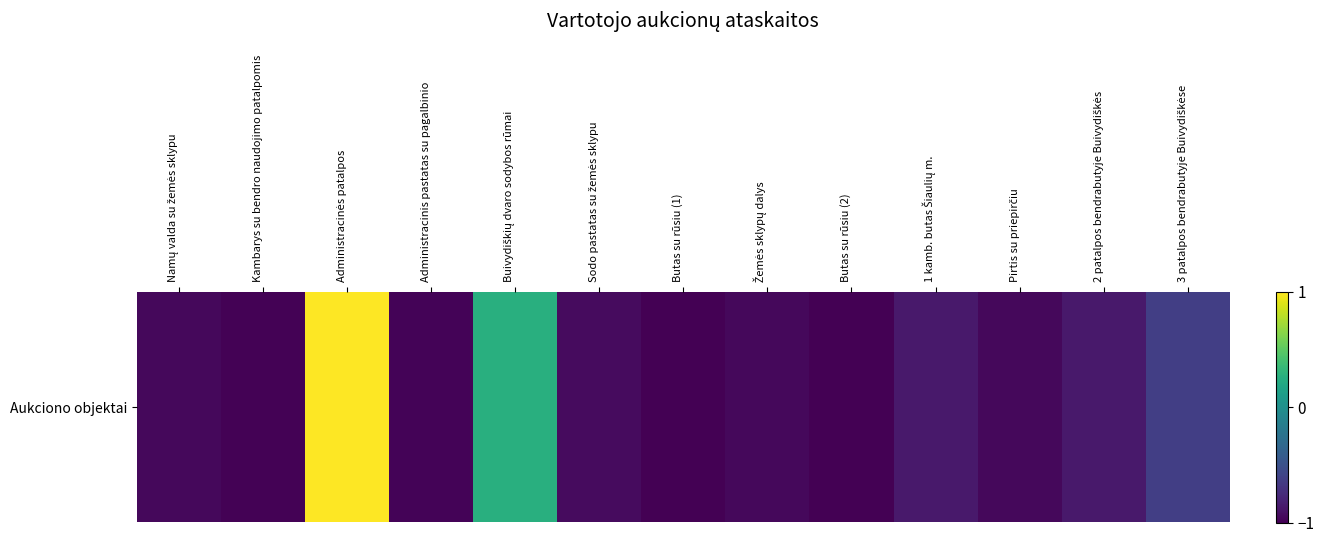

Read the value at Namų valda su žemės sklypu.

-1.0